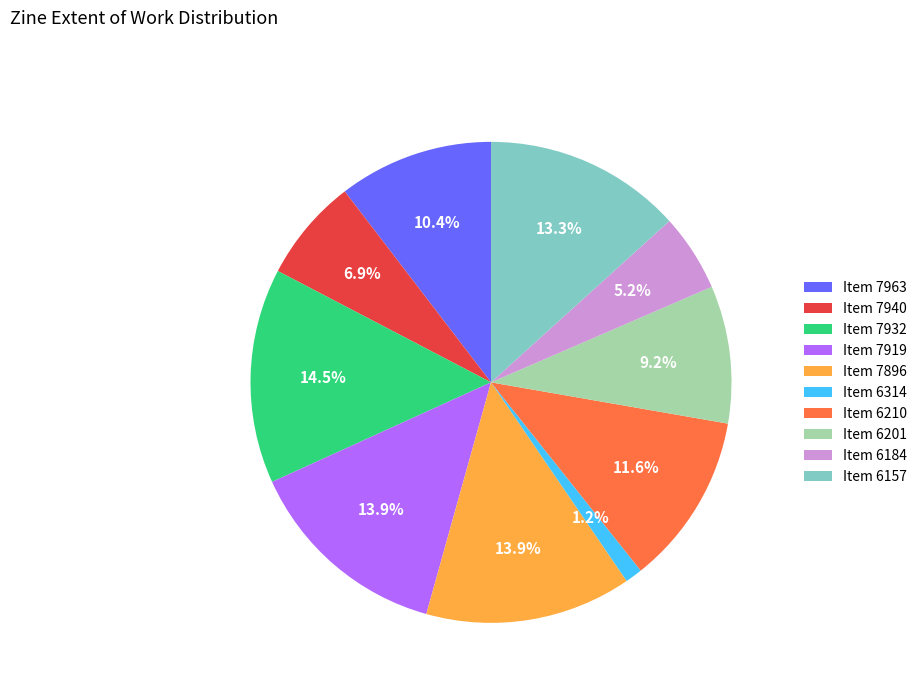

What percentage is NOT represented by Item 6201?

90.8%